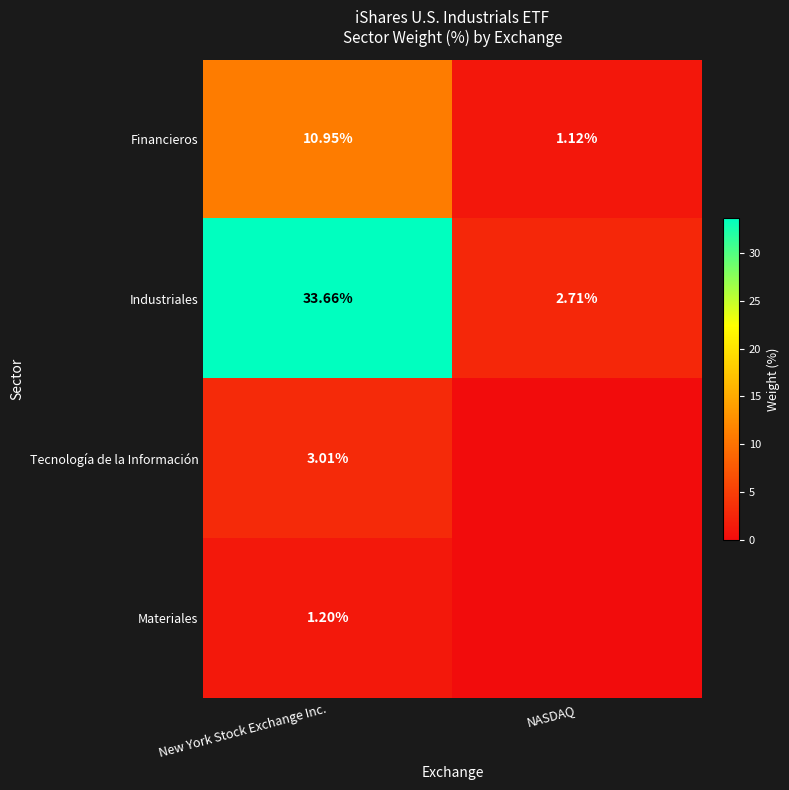

Count the number of categories in the chart.

2